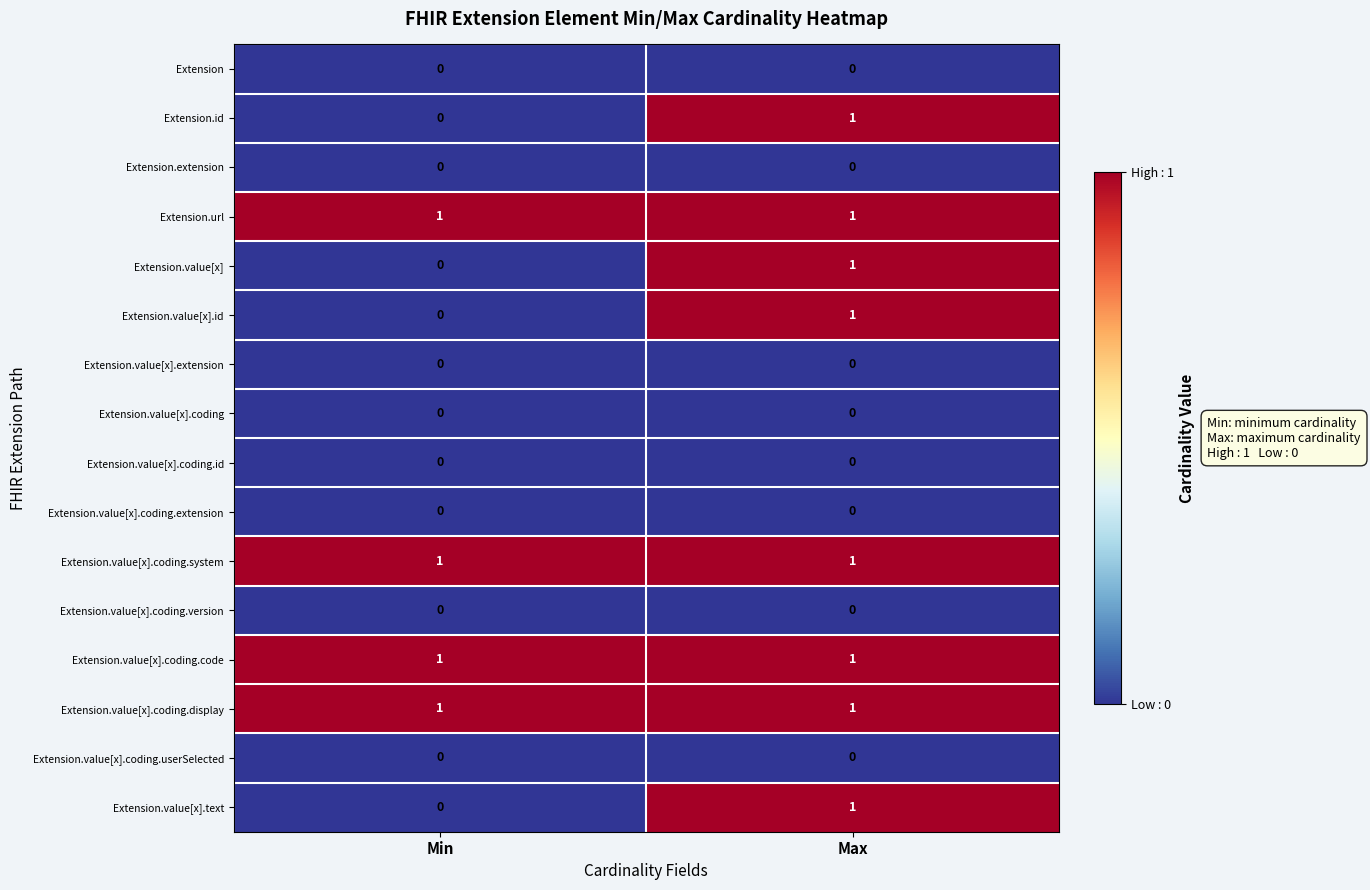

The value of Extension.value[x].coding.code at Min is 1. True or false?

True